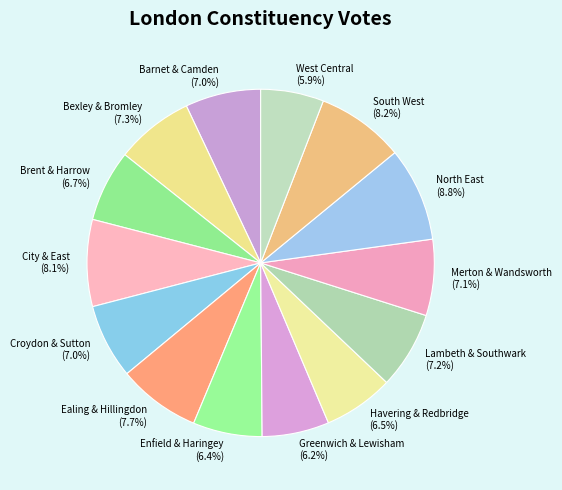

To the nearest percent, what percentage of the pie is Ealing & Hillingdon?

8%